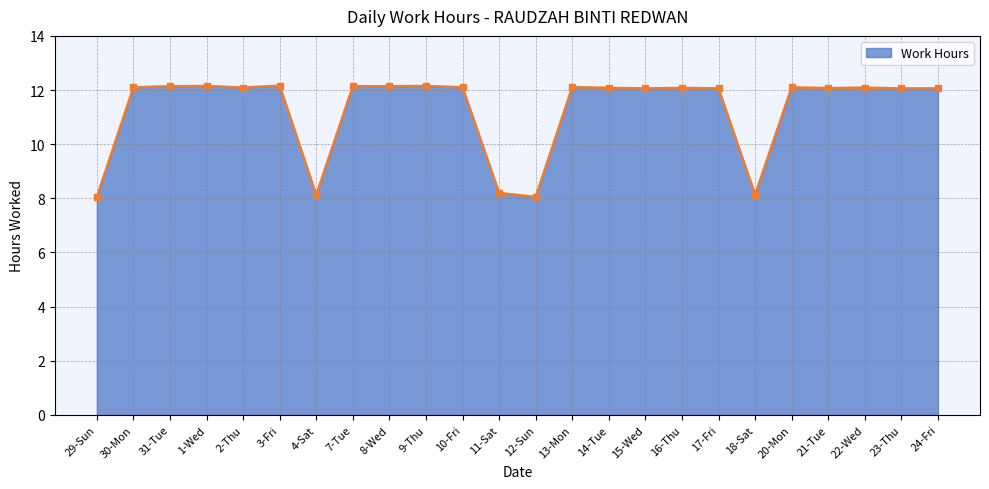

What is the ratio of the value at 7-Tue to the value at 15-Wed?

1.0